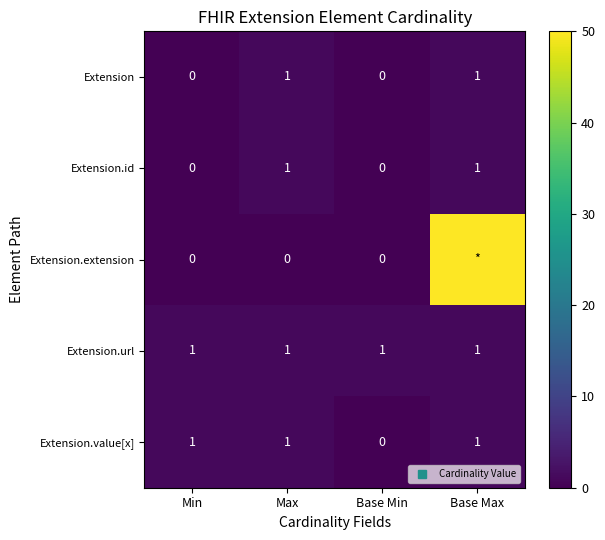

At which category is the sum across all series the highest?

Base Max